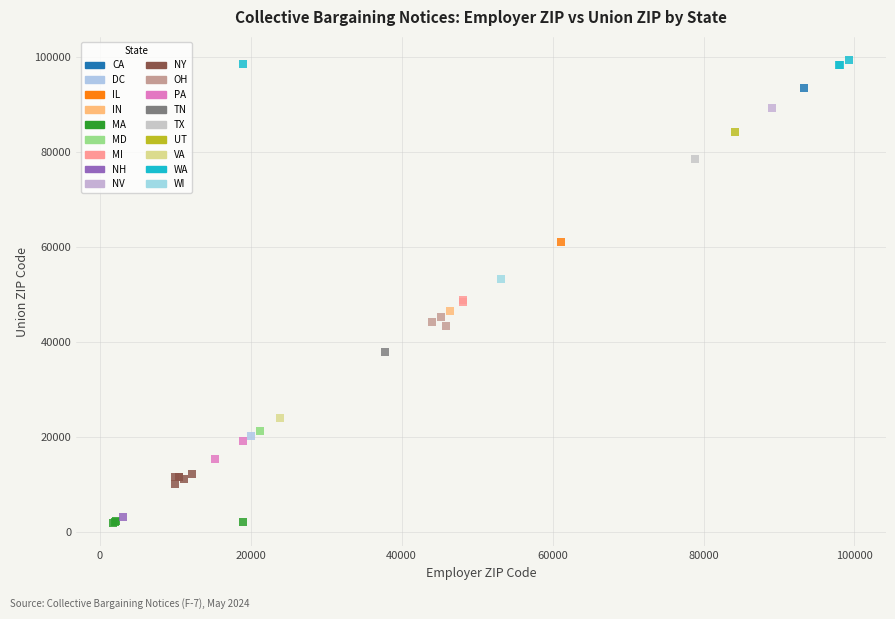

What are all the series names shown in the legend?

CA, DC, IL, IN, MA, MD, MI, NH, NV, NY, OH, PA, TN, TX, UT, VA, WA, WI